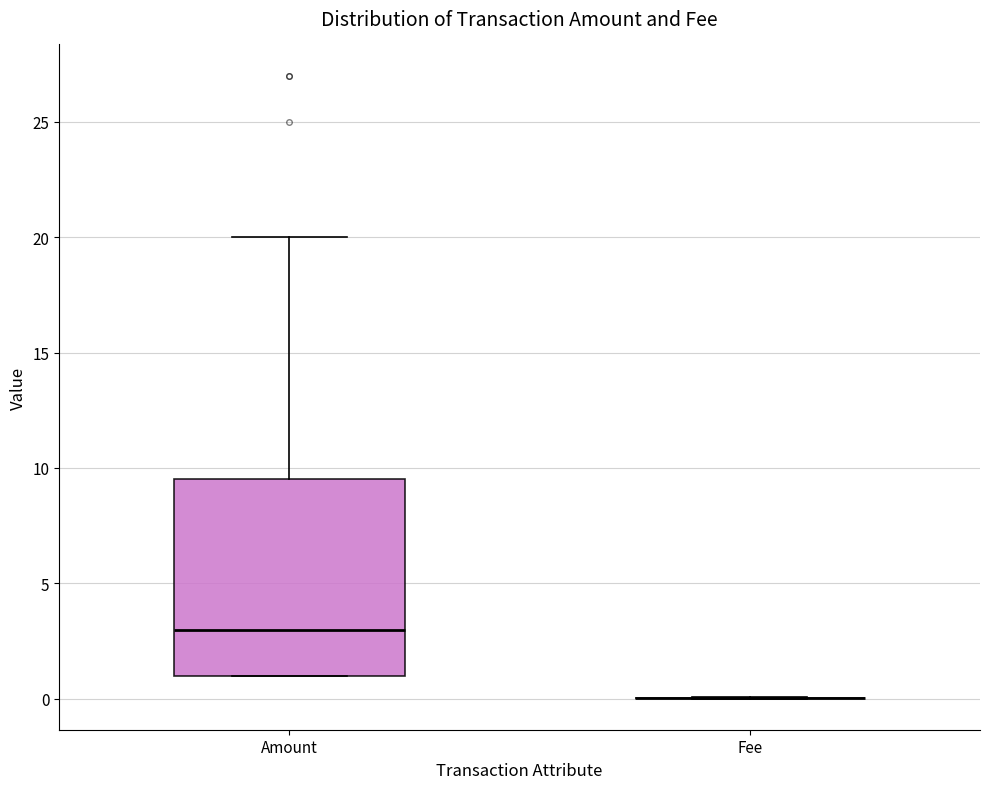

Which box is the tallest, from its lower edge to its upper edge?

Amount